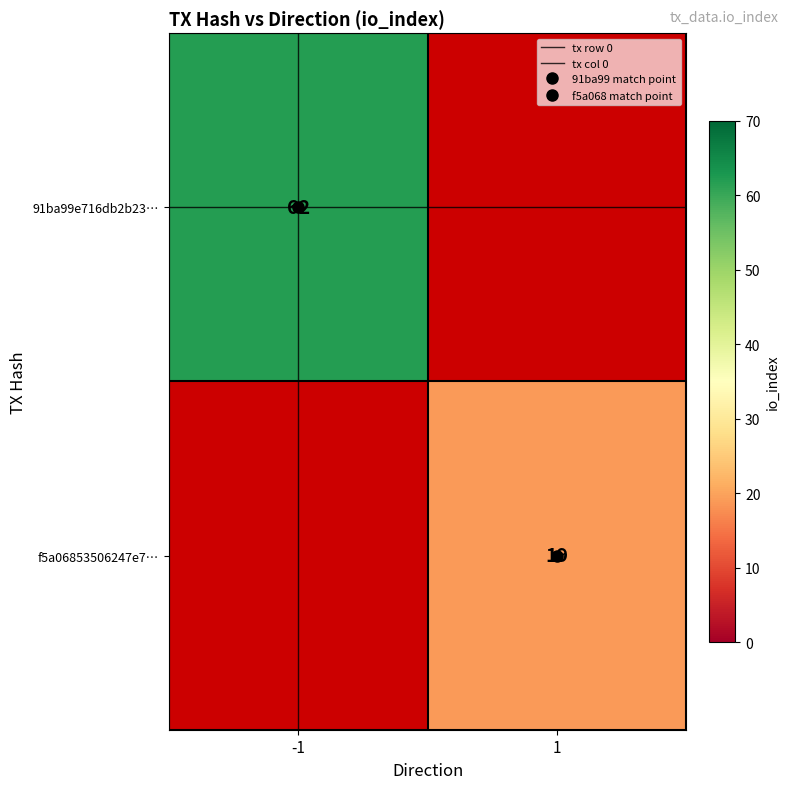

Rank the series by their maximum value, from highest to lowest.

91ba99e716db2b23…, f5a06853506247e7…, tx col 0, tx row 0